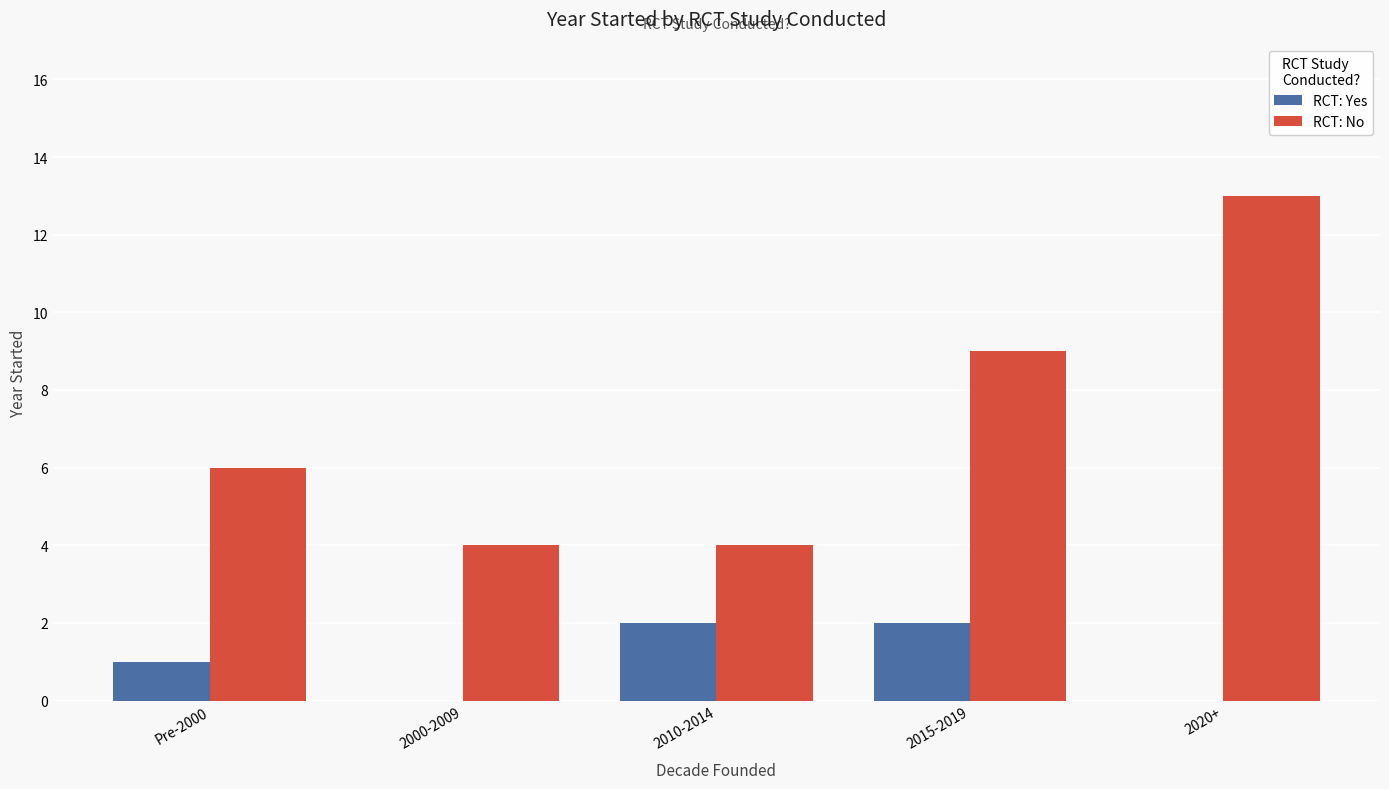

What is the highest value of the RCT: No series?

13